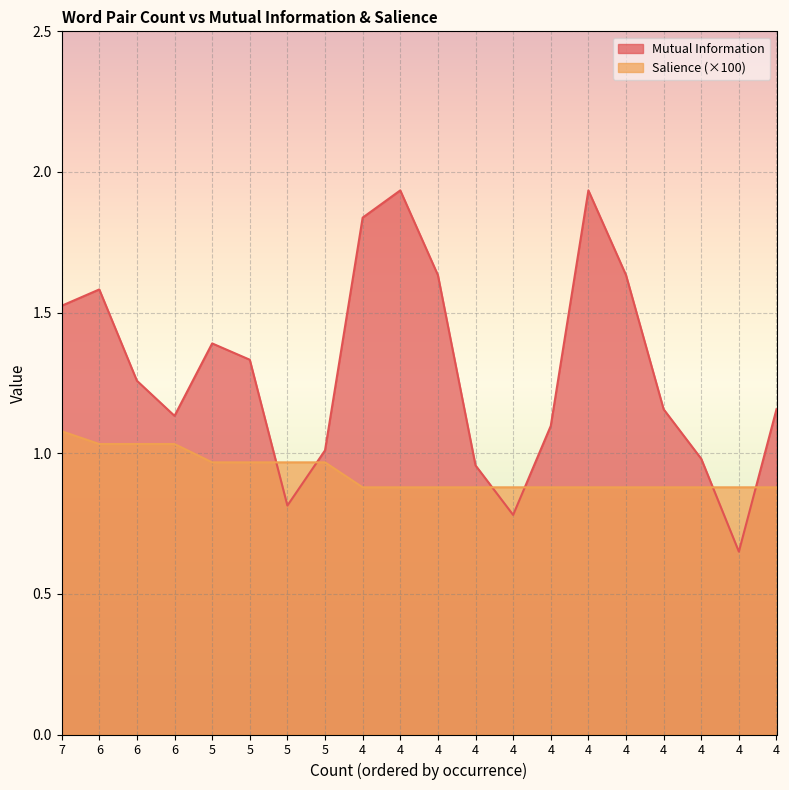

What is the difference between the second highest and second lowest values in the Mutual Information series?

1.2